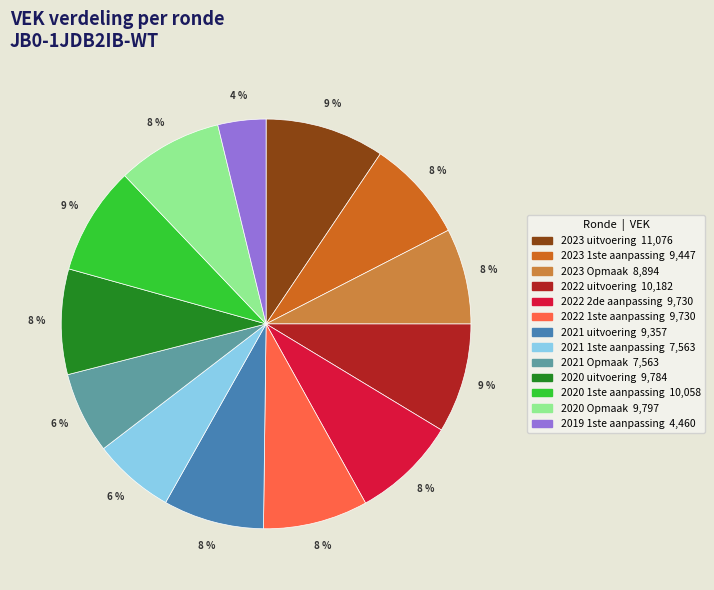

Which category has the smallest portion of the pie?

2019 1ste aanpassing